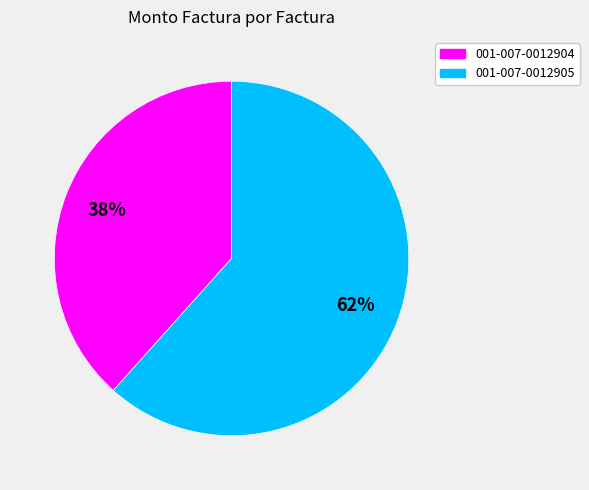

What is the ratio of the value at 001-007-0012905 to the value at 001-007-0012904?

1.6